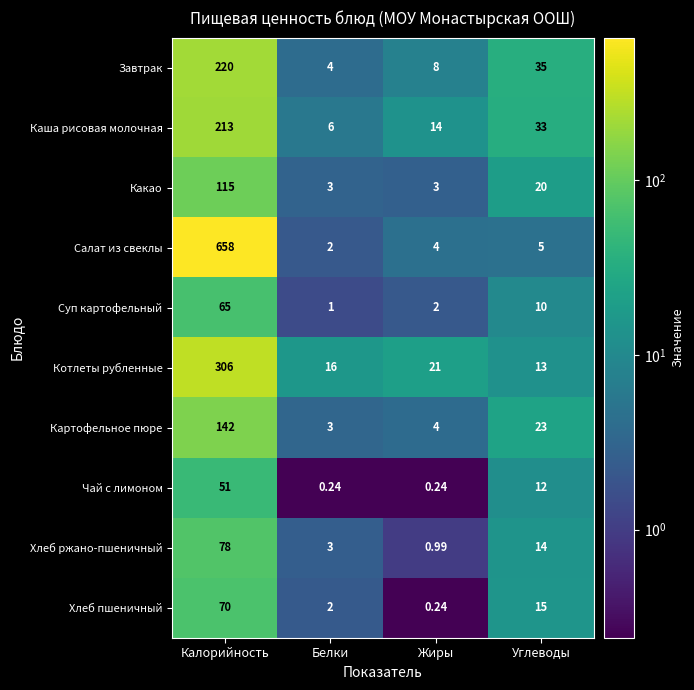

Between Калорийность and Жиры, which series saw the biggest shift?

Салат из свеклы